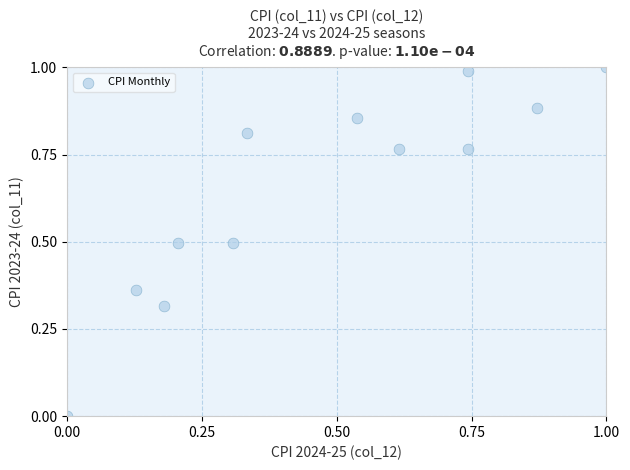

What is the average Y value?

0.6